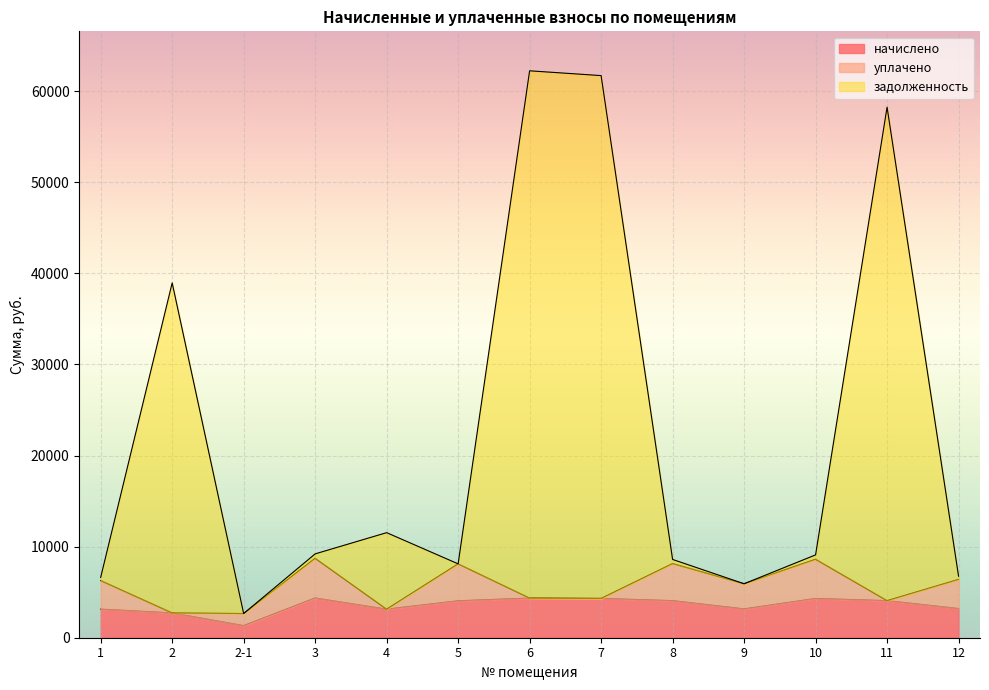

Which series has the largest range (max minus min)?

задолженность